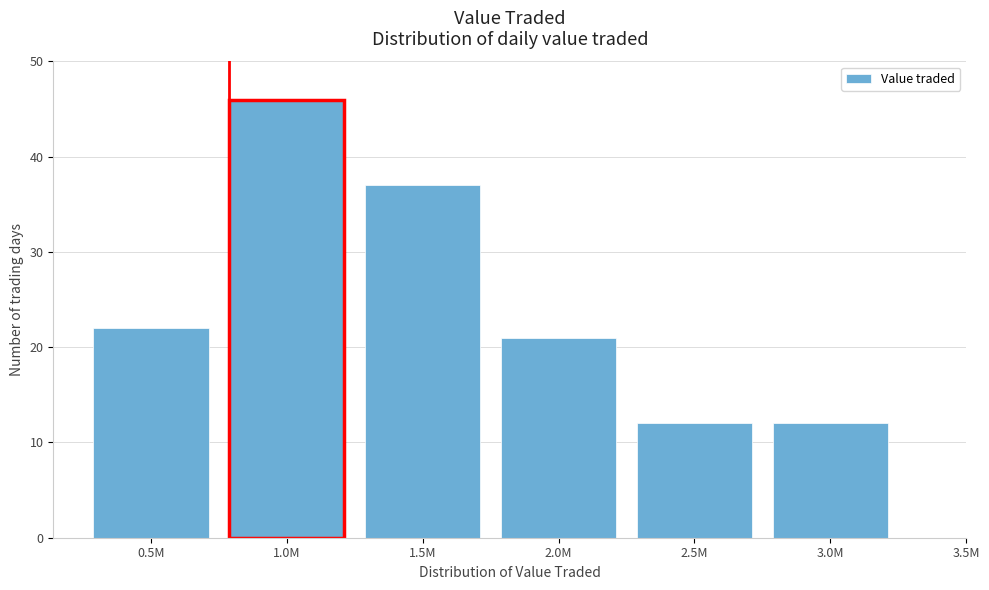

Reading left to right, list all the values displayed in this chart.

0.5M=22	1.0M=46	1.5M=37	2.0M=21	2.5M=12	3.0M=12